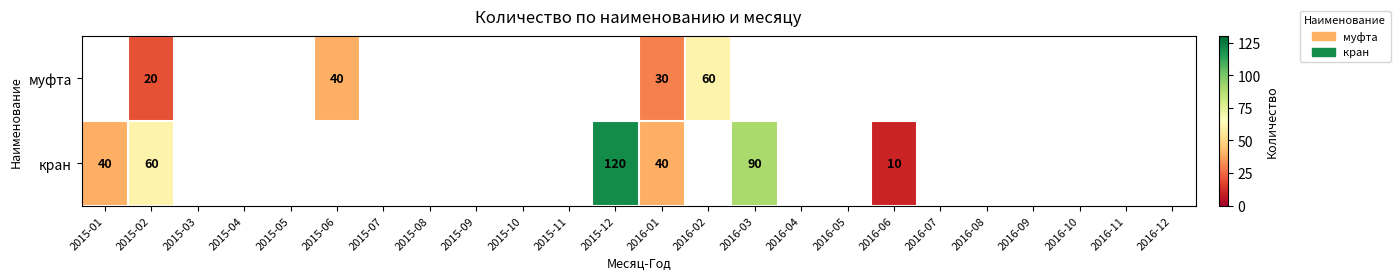

Is it true that муфта equals 20 at 2015-02?

True